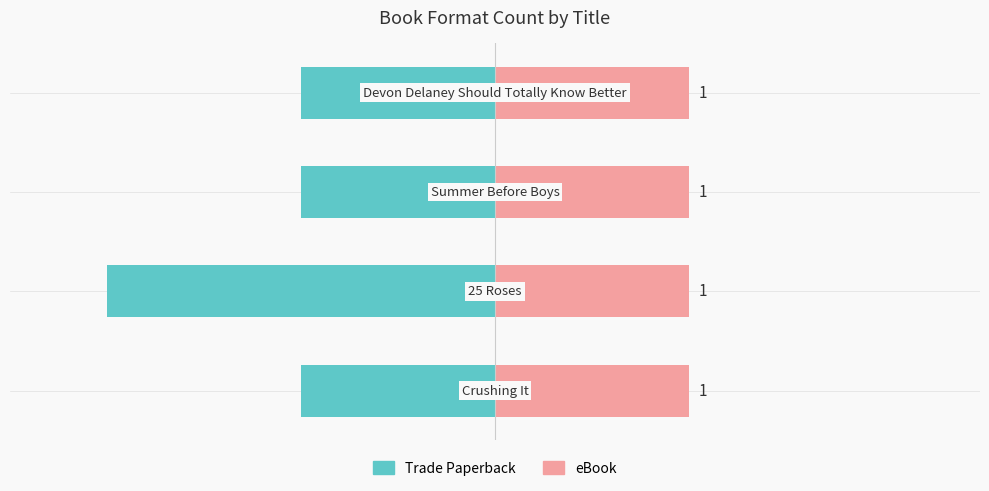

Read the Trade Paperback value at 1.

-2.0